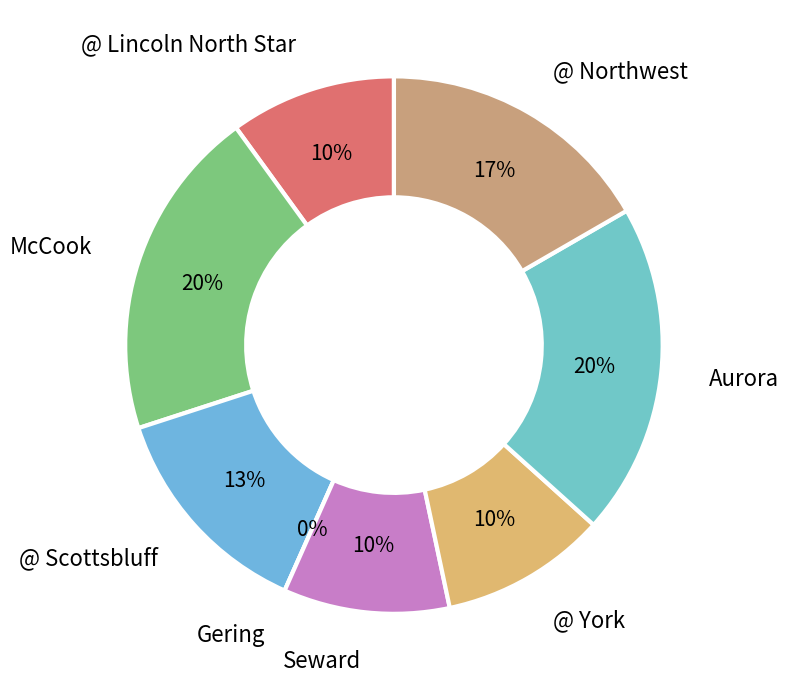

Is there a majority slice in this chart?

No